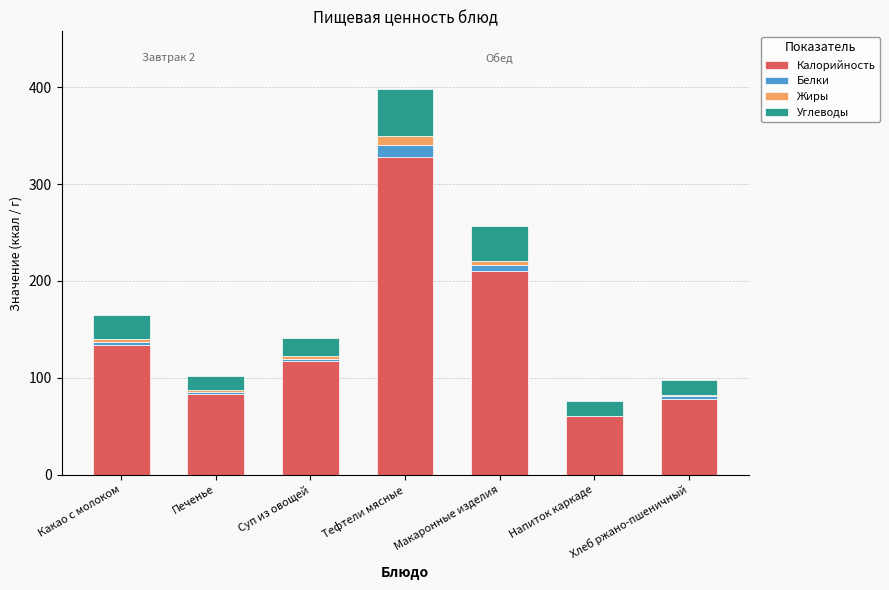

Count the number of data series in this chart.

4